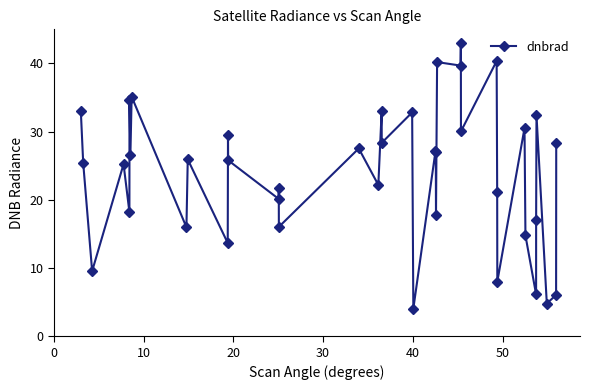

What is the value of the 19th point from the left?

33.0